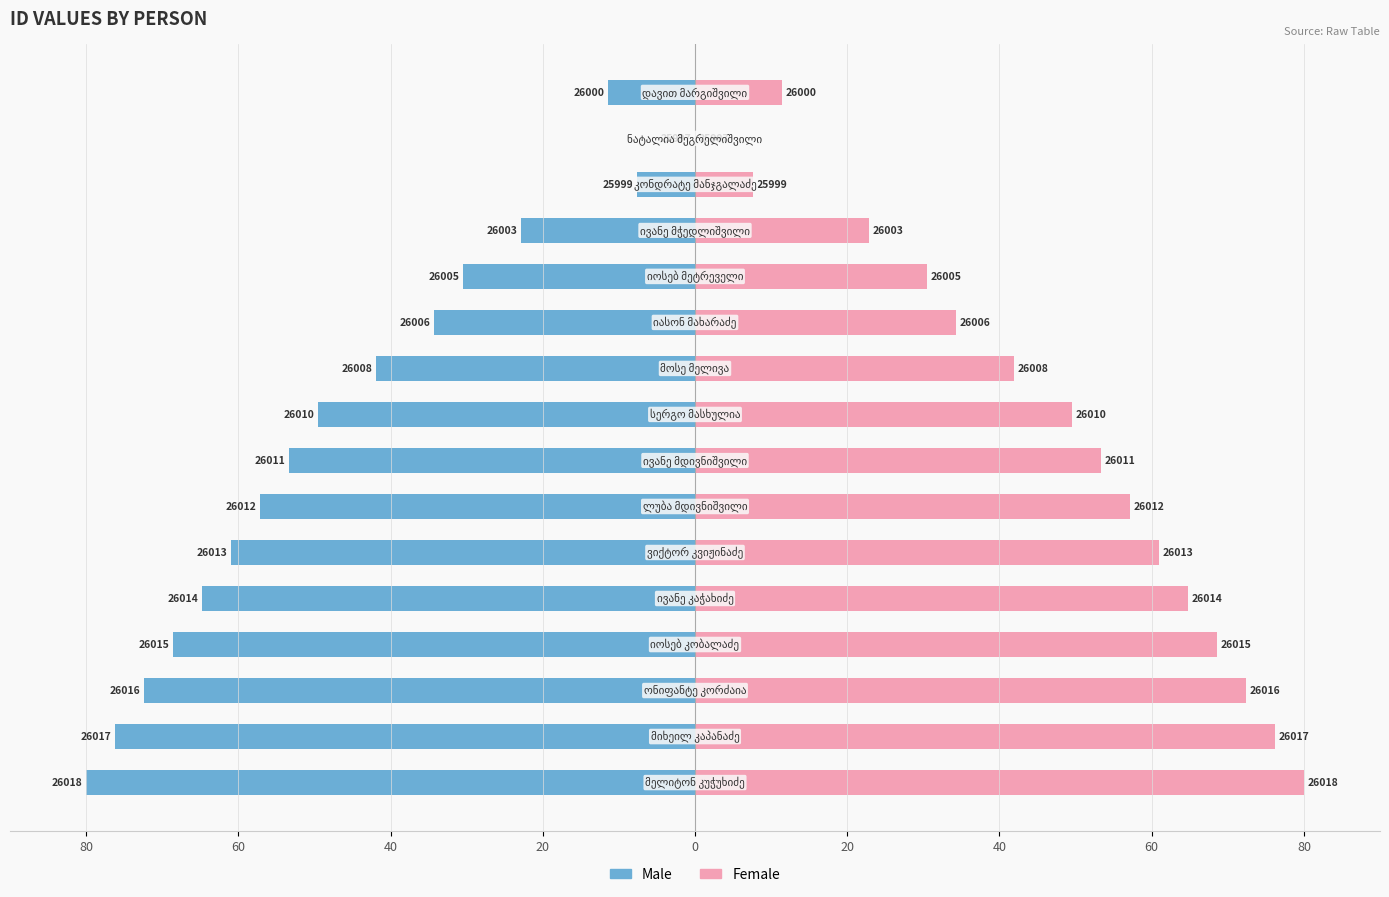

Count the number of data series in this chart.

2